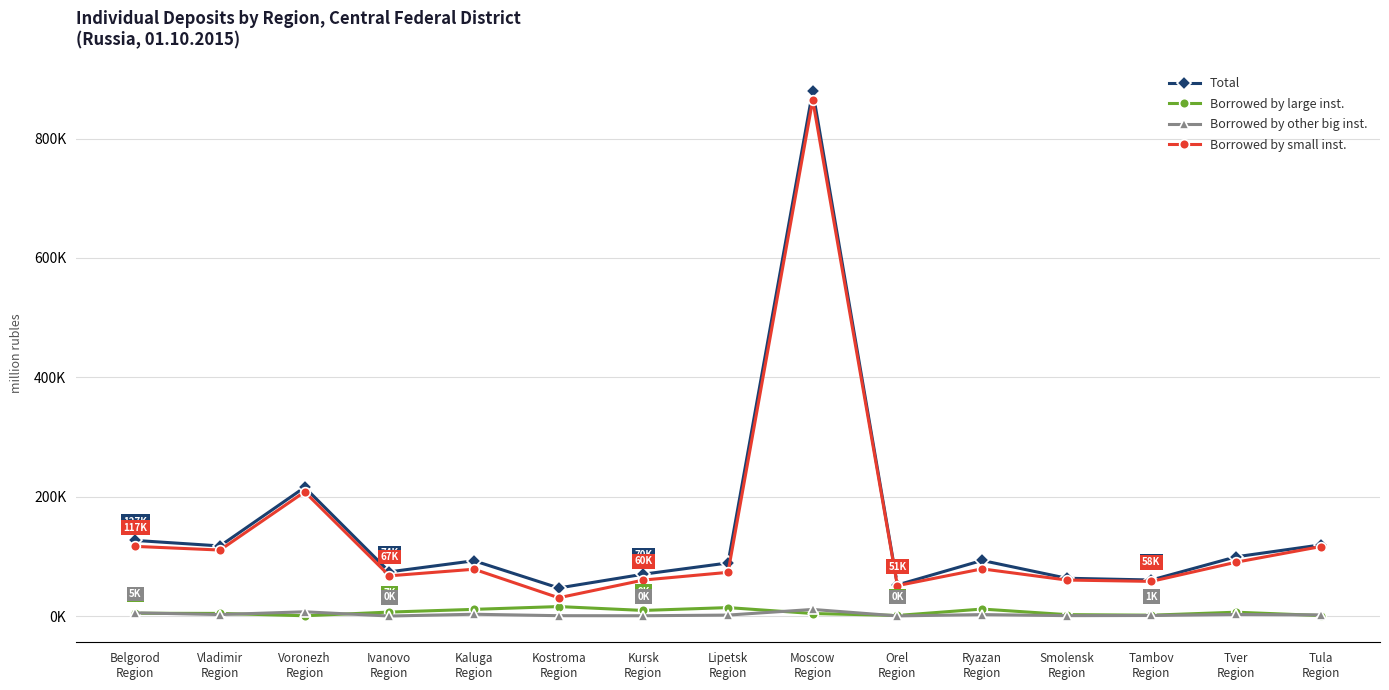

What are all the series names shown in the legend?

Total, Borrowed by large inst., Borrowed by other big inst., Borrowed by small inst.